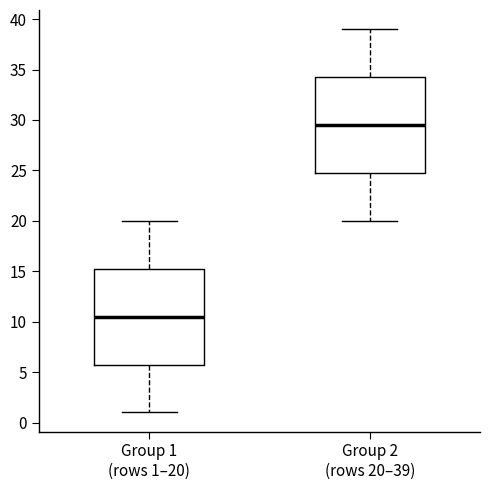

Reading left to right, read every box against the y-axis: the position of its median line, the range the box covers, and the ends of its whiskers. The values are not printed on the chart, so give them approximately, as read against the axis.

Group 1 (rows 1–20): median 10.5, box 6.0 to 15.5, whiskers 1.0 to 20.0
Group 2 (rows 20–39): median 29.5, box 25.0 to 34.5, whiskers 20.0 to 39.0